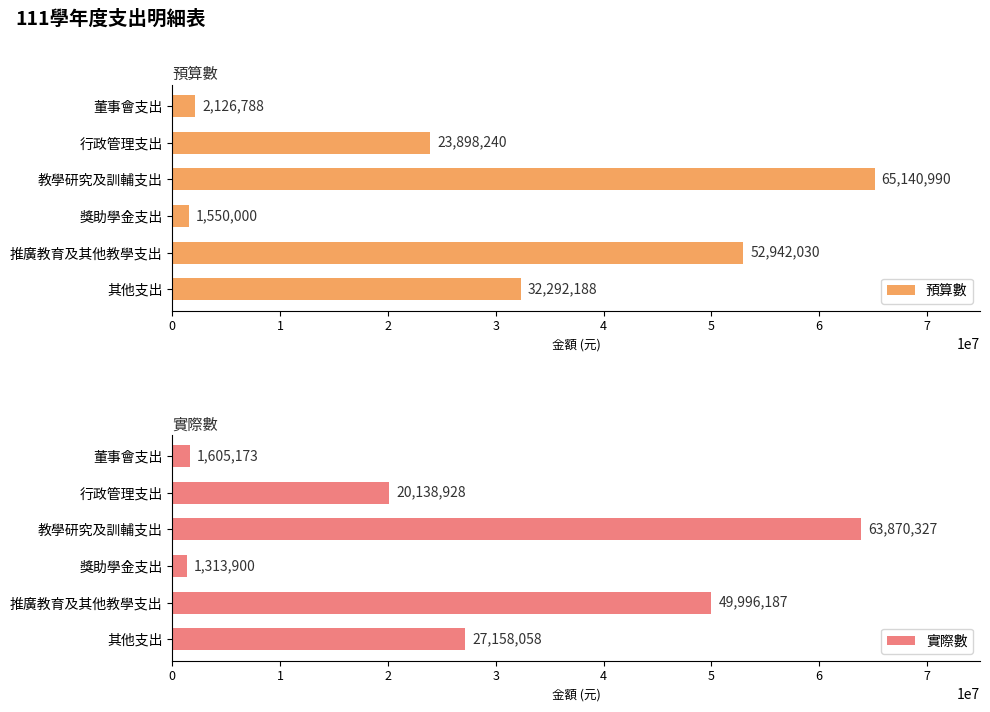

Read the 預算數 value at 推廣教育及其他教學支出.

52942030